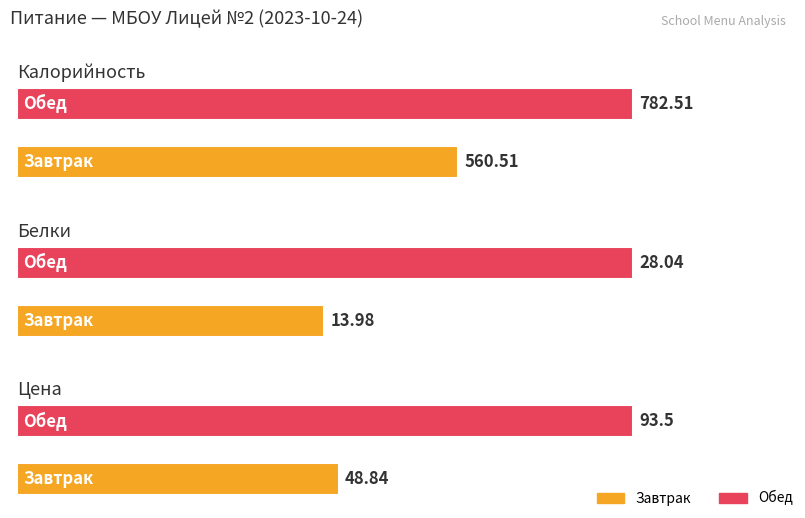

Between Завтрак and Обед, which is larger?

Обед